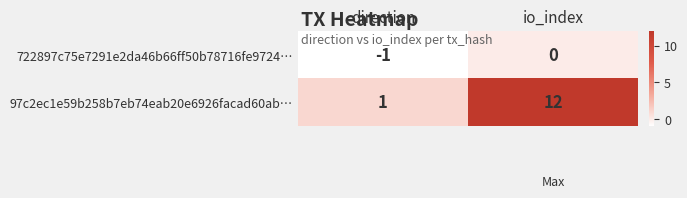

Between direction and io_index, which series saw the biggest shift?

97c2ec1e59b258b7eb74eab20e6926facad60ab…